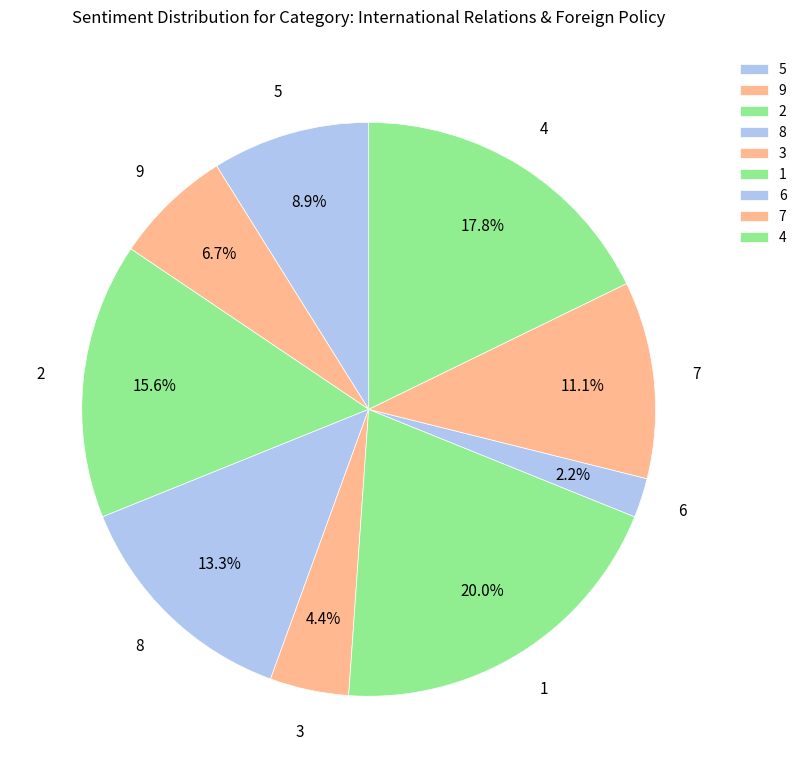

To the nearest percent, what percentage of the pie is 9?

7%